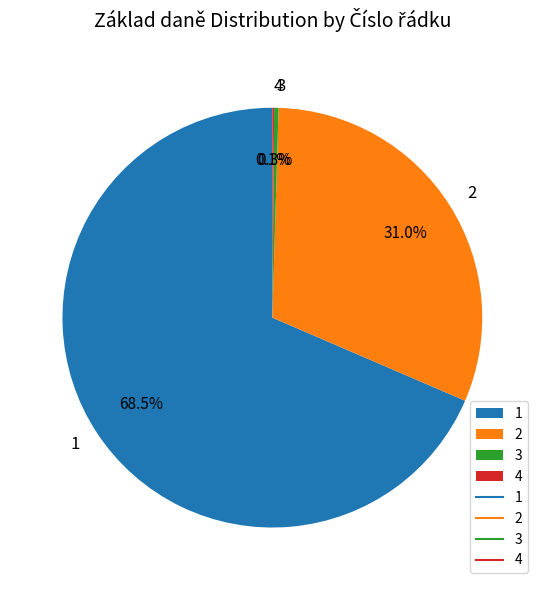

Is there a majority slice in this chart?

Yes